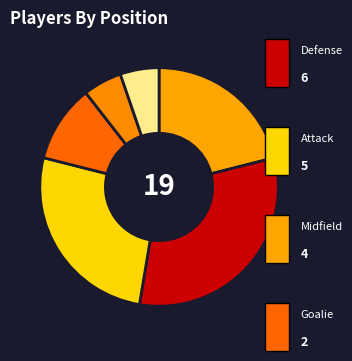

Count the number of slices in the pie.

6